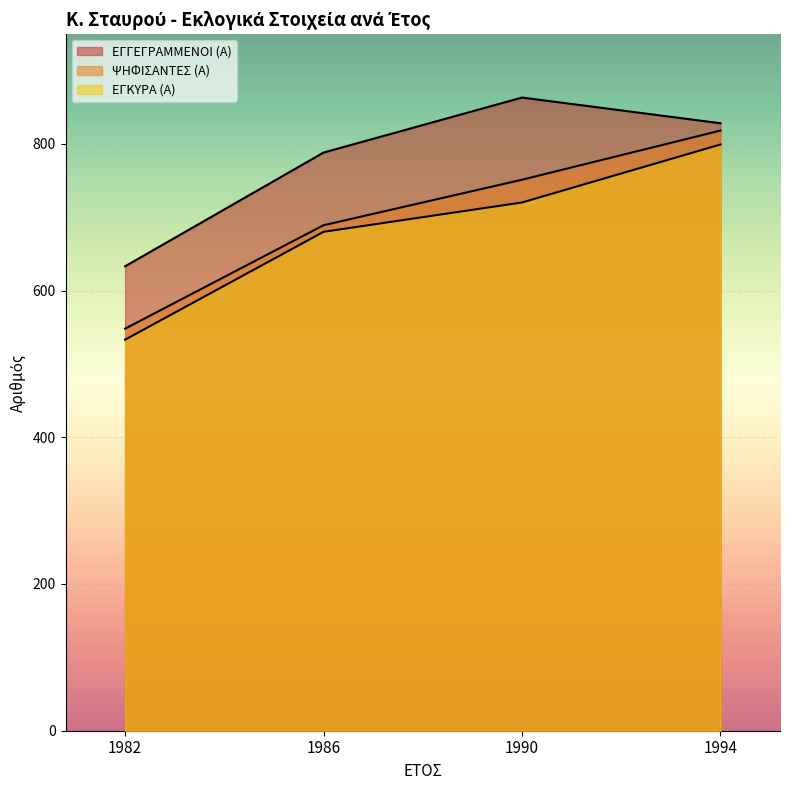

Is the value of ΨΗΦΙΣΑΝΤΕΣ (Α) at 1990 greater than the value of ΕΓΚΥΡΑ (Α) at 1990?

Yes